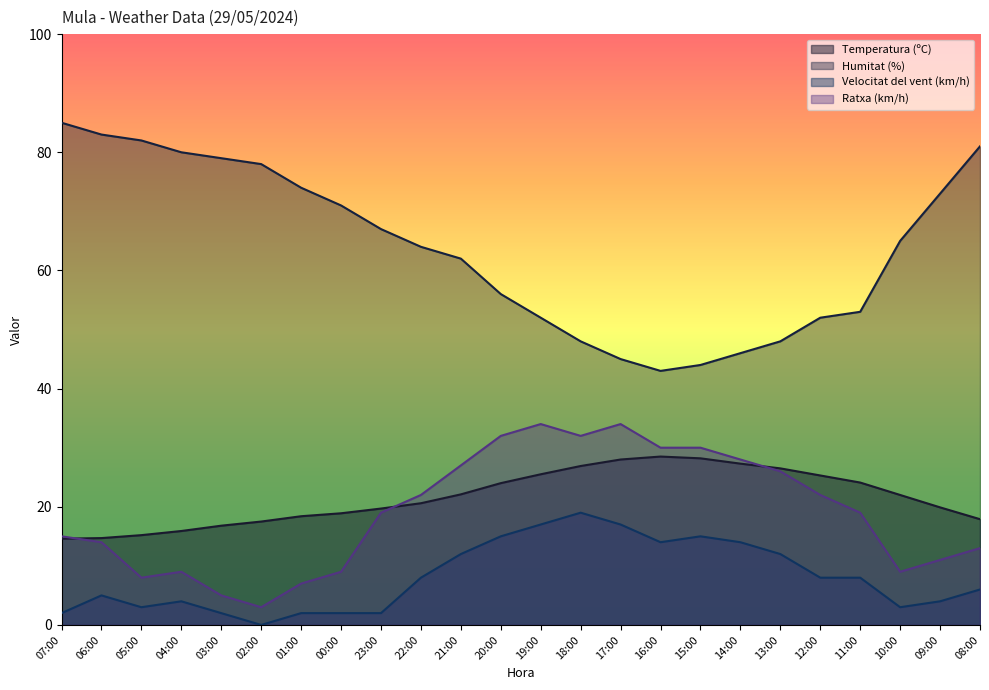

Is the value of Ratxa (km/h) at 16:00 greater than the value of Velocitat del vent (km/h) at 00:00?

Yes